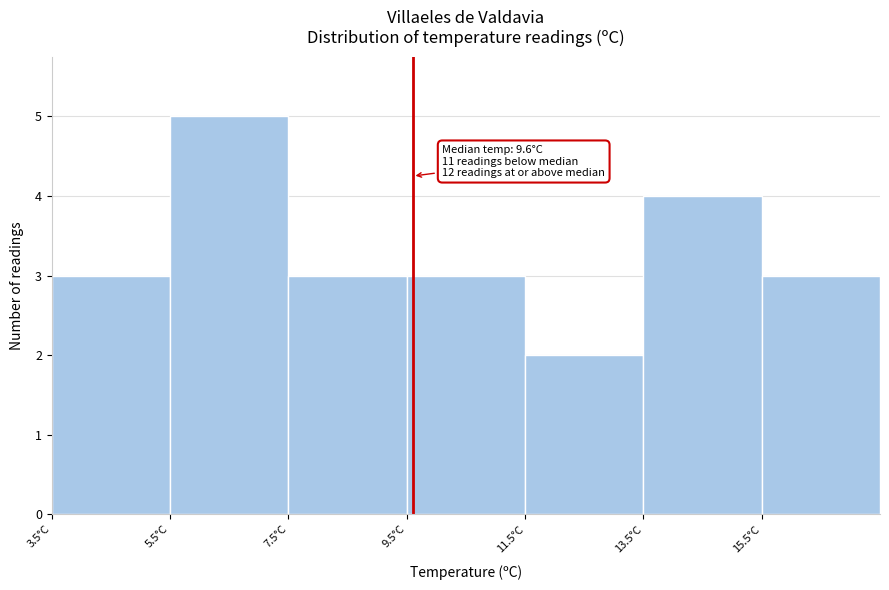

Which range on the x-axis has the tallest bar?

5.5 to 7.5